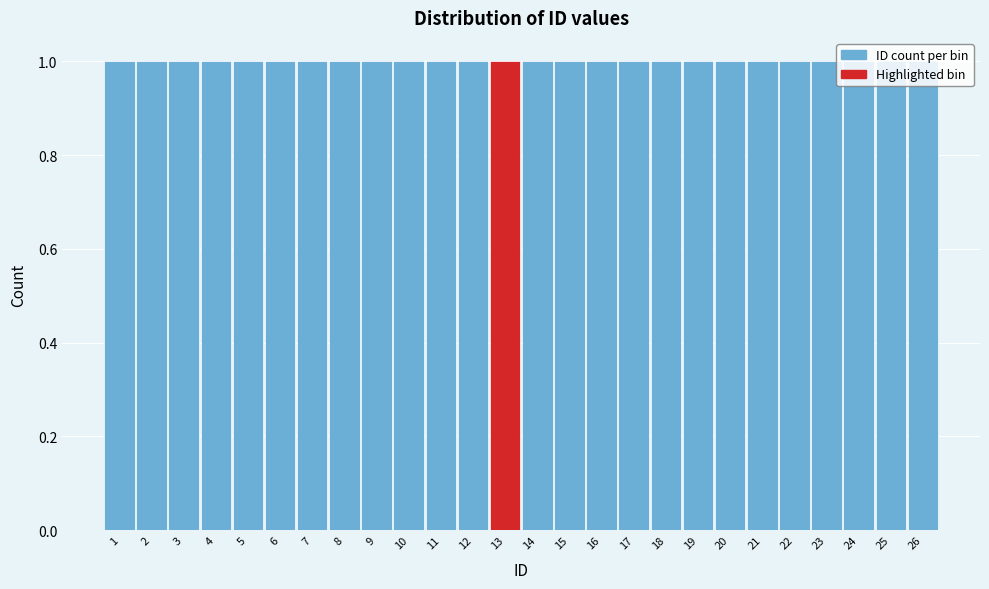

Reading left to right, list every bar in this chart as the range it spans on the x-axis followed by its height. The values are not printed on the chart, so give them approximately, as read against the axis.

0.5 to 1.5: 1
1.5 to 2.5: 1
2.5 to 3.5: 1
3.5 to 4.5: 1
4.5 to 5.5: 1
5.5 to 6.5: 1
6.5 to 7.5: 1
7.5 to 8.5: 1
8.5 to 9.5: 1
9.5 to 10.5: 1
10.5 to 11.5: 1
11.5 to 12.5: 1
12.5 to 13.5: 1
13.5 to 14.5: 1
14.5 to 15.5: 1
15.5 to 16.5: 1
16.5 to 17.5: 1
17.5 to 18.5: 1
18.5 to 19.5: 1
19.5 to 20.5: 1
20.5 to 21.5: 1
21.5 to 22.5: 1
22.5 to 23.5: 1
23.5 to 24.5: 1
24.5 to 25.5: 1
25.5 to 26.5: 1